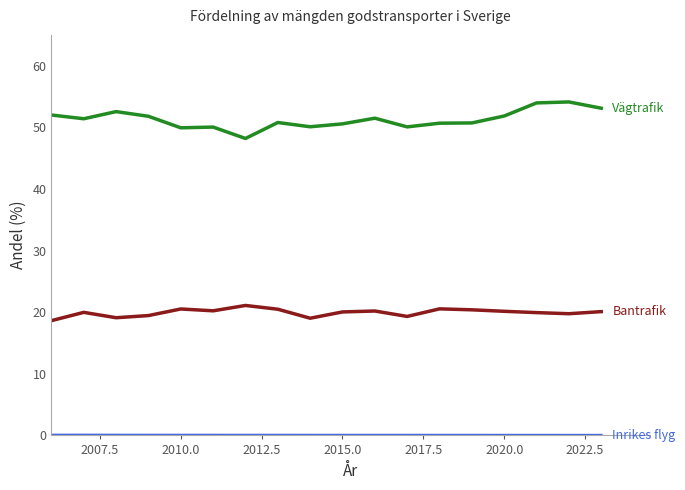

What is the maximum value shown in the chart?

54.1